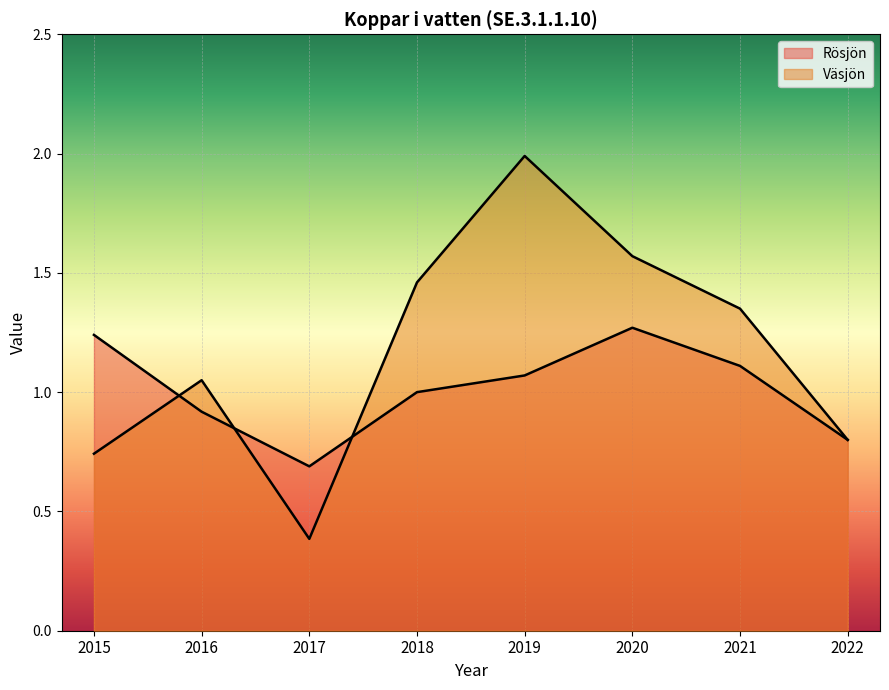

The Rösjön series shows 1.1 at 2019. True or false?

True